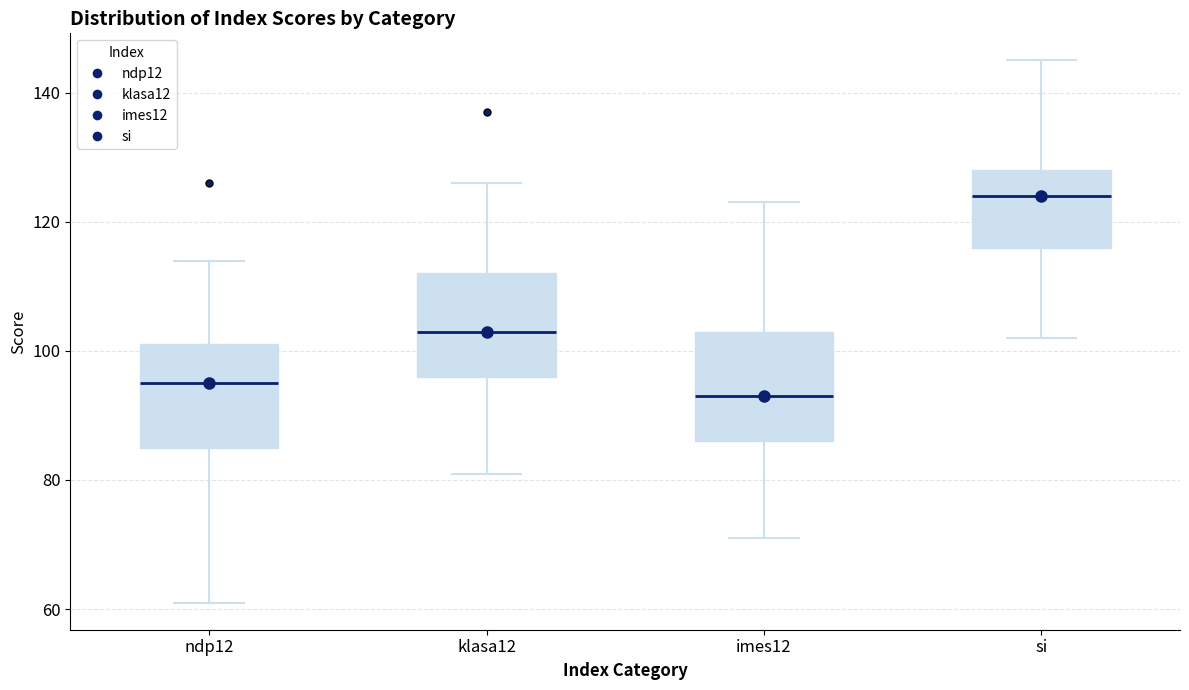

Which box has the lowest median line?

imes12